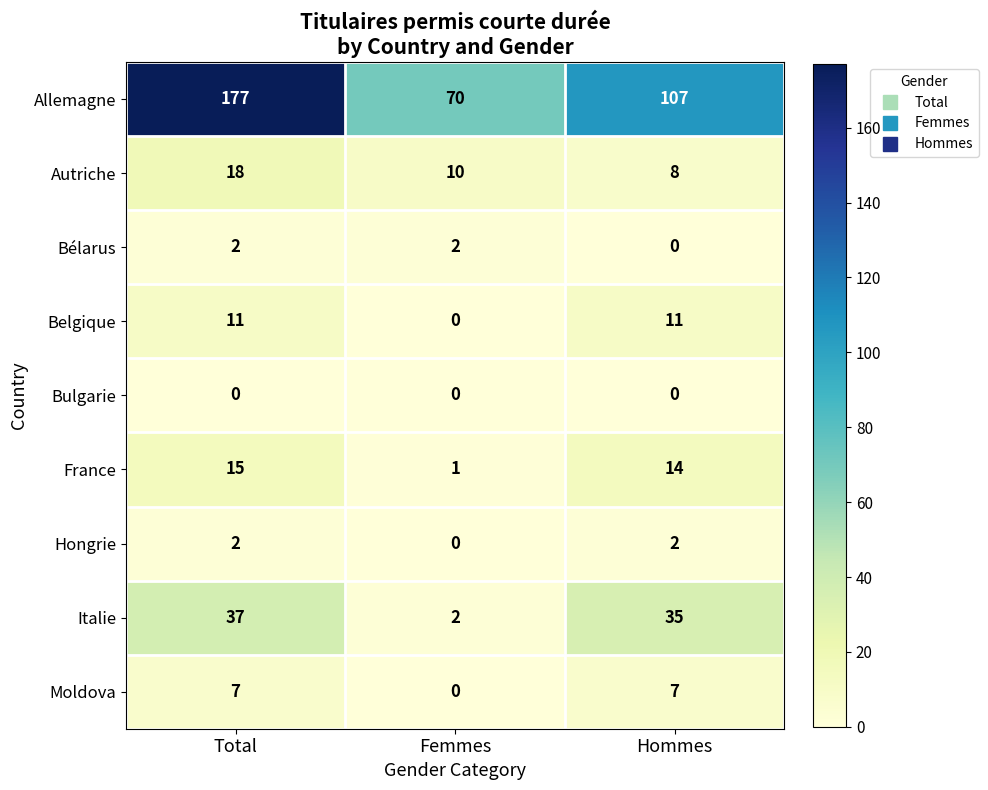

Which category has the highest value in the Allemagne series?

Total